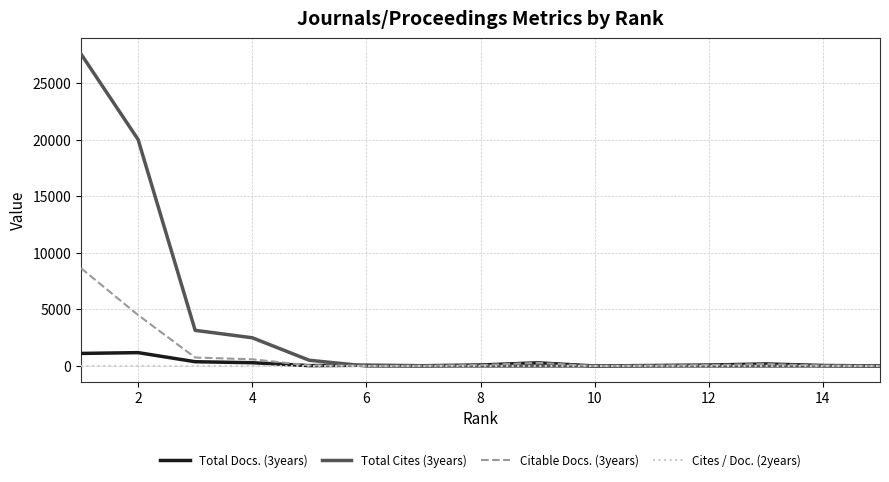

Which series has the largest total across all categories?

Total Cites (3years)